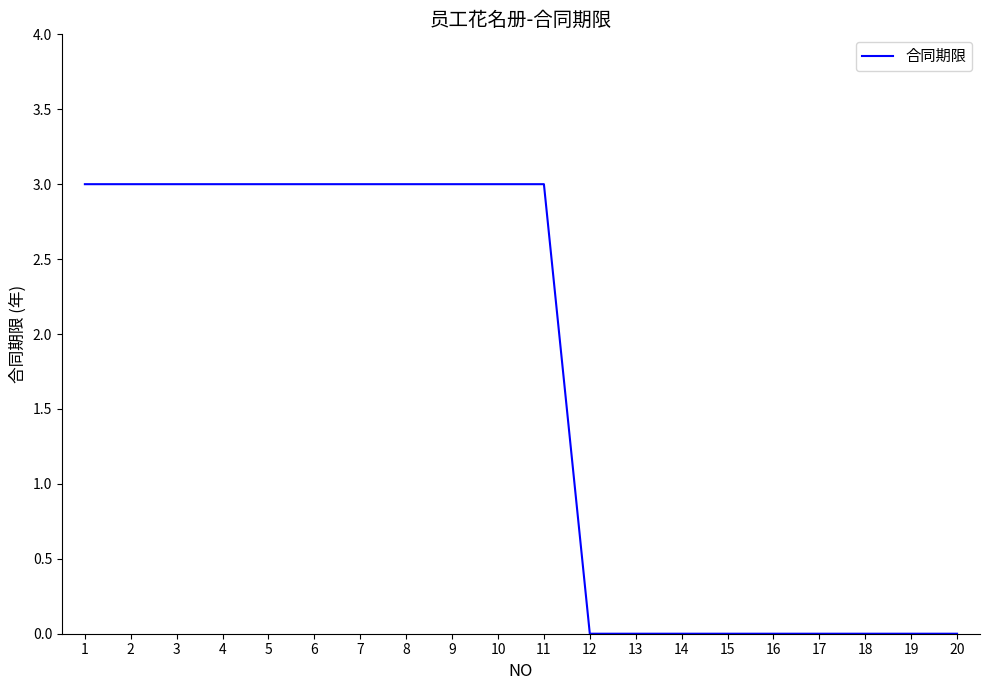

Read the value at 4.

3